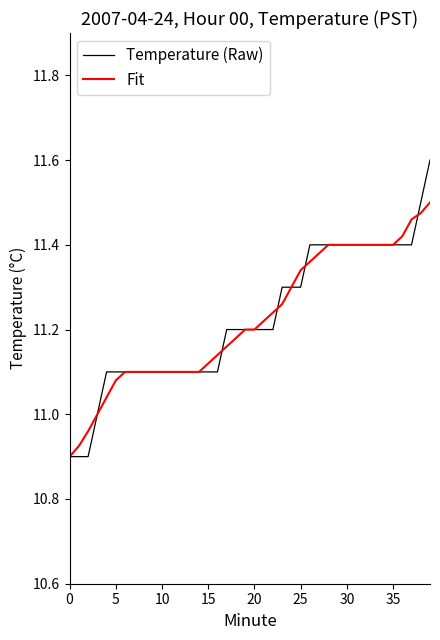

What is the greatest value displayed?

11.6